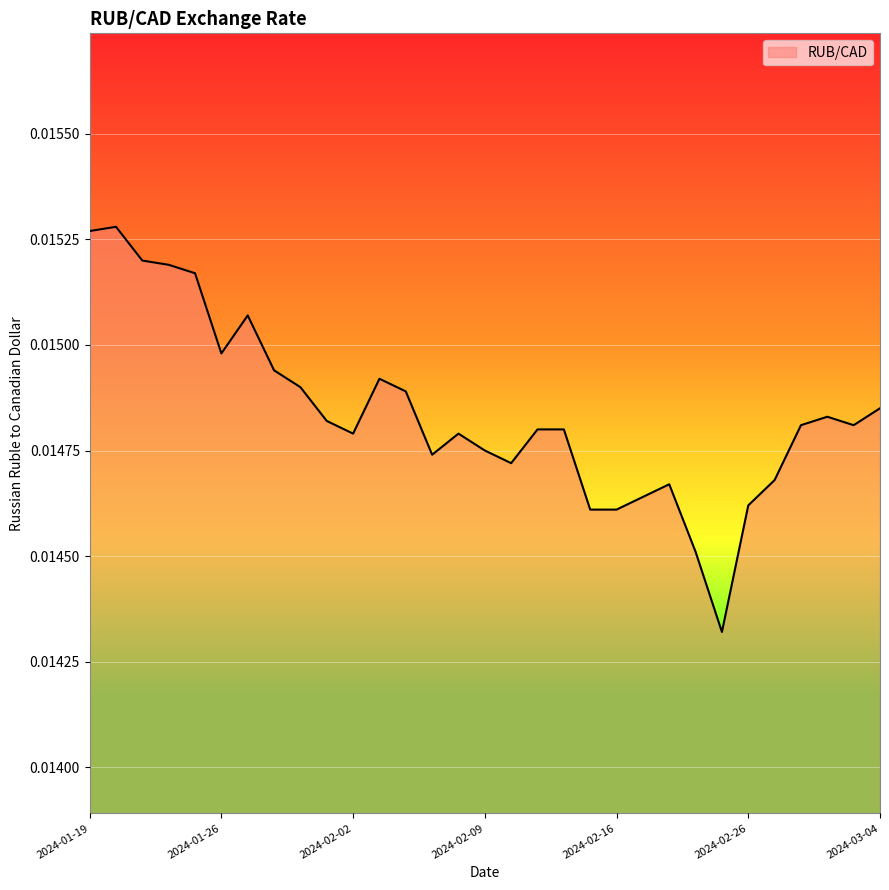

Where is the first local minimum?

2024-01-26